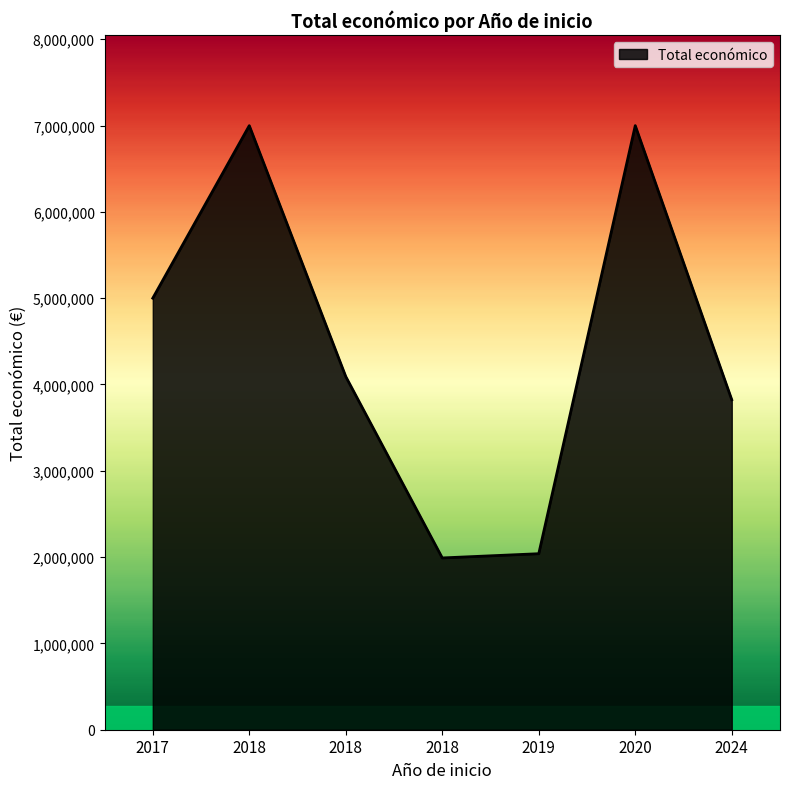

List the labels in order of value, smallest first.

2018, 2019, 2024, 2018, 2017, 2018, 2020